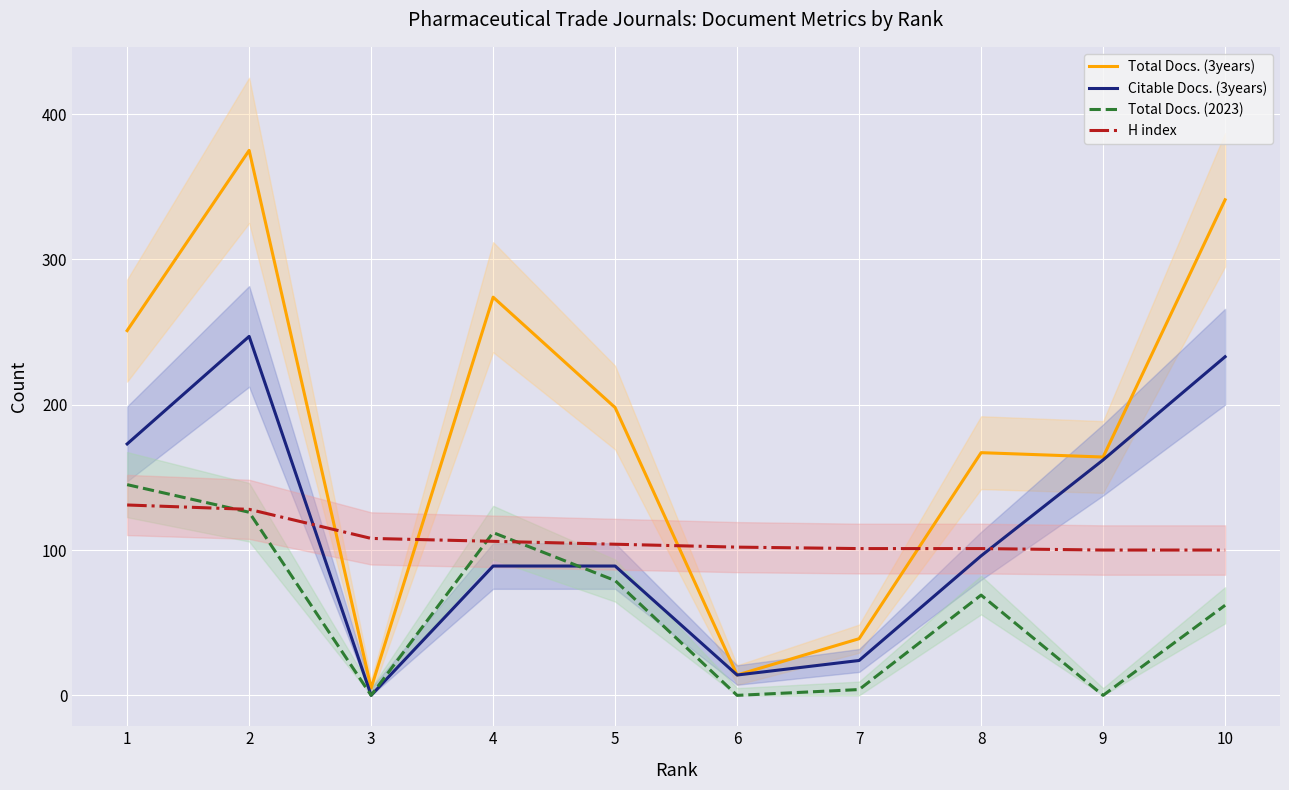

Is the value of Total Docs. (3years) at 8 greater than the value of Total Docs. (2023) at 9?

Yes